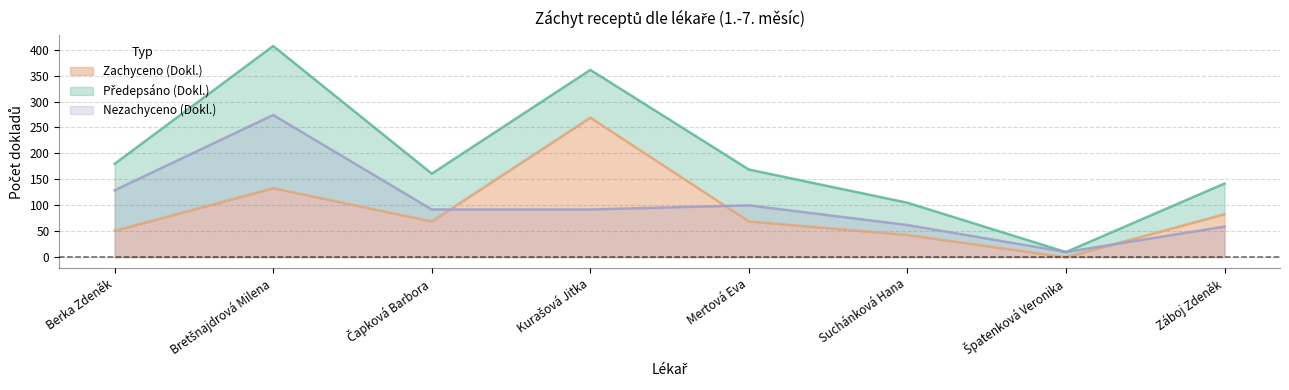

At which category does Zachyceno (Dokl.) reach its first local peak?

Bretšnajdrová Milena